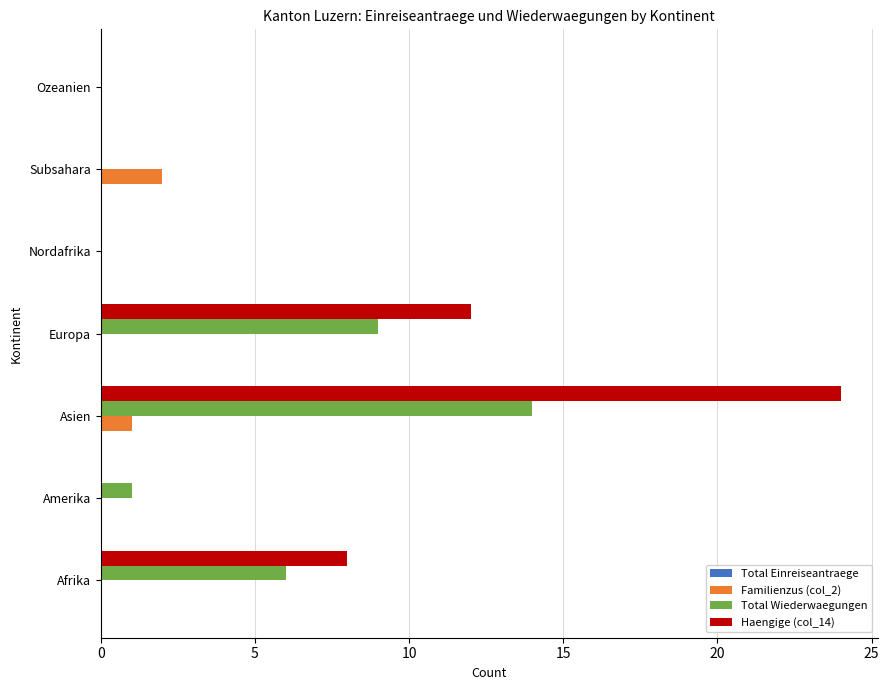

Which series has the largest range (max minus min)?

Haengige (col_14)